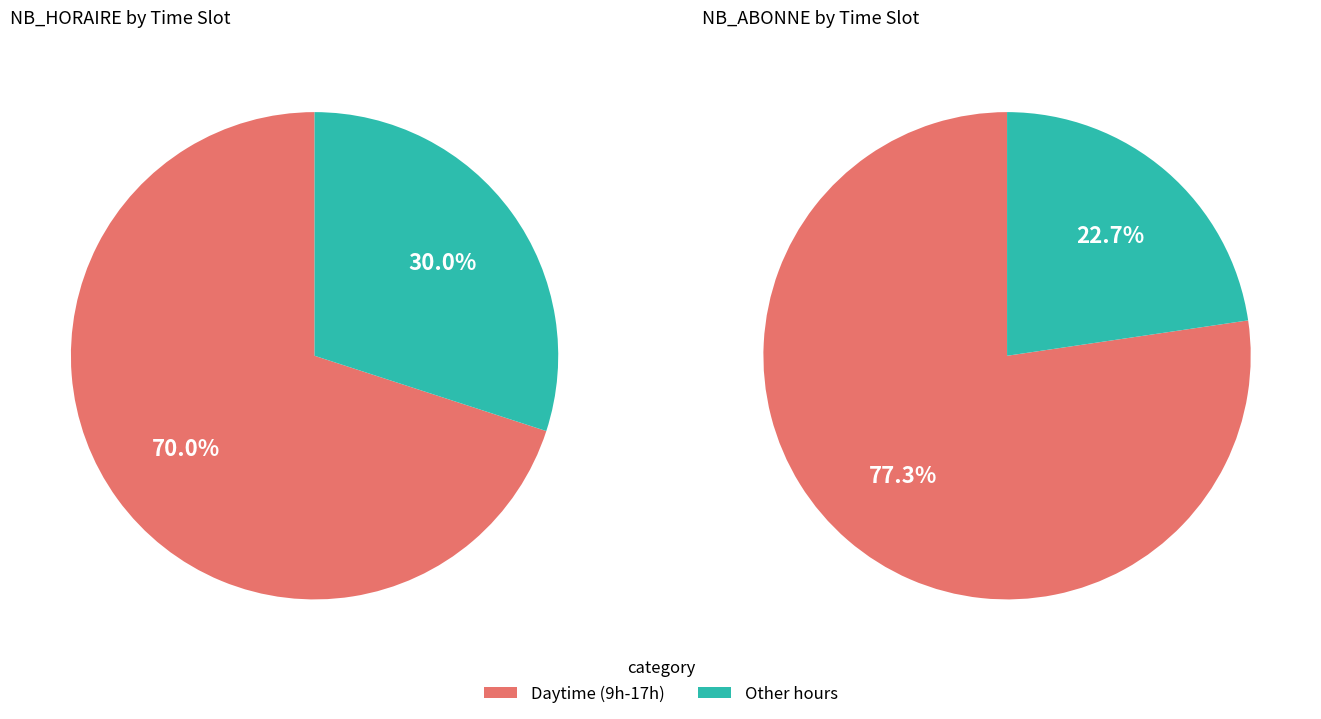

Is it true that 22 is 1% of the pie?

True